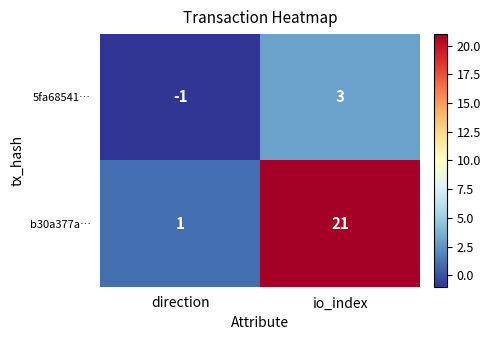

What is the total value across all series at io_index?

24